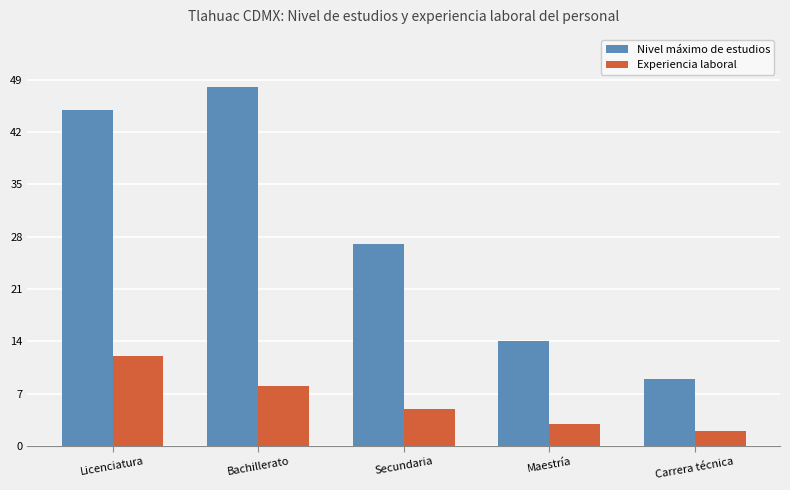

Where does the Nivel máximo de estudios series first go above 27?

Licenciatura